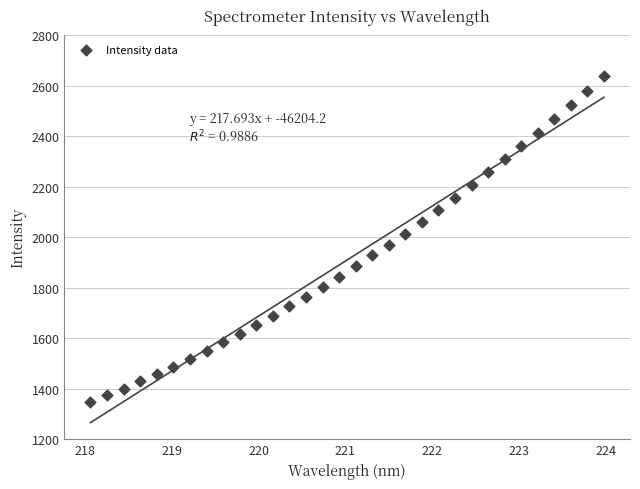

What is the range of X values (max minus min)?

5.9